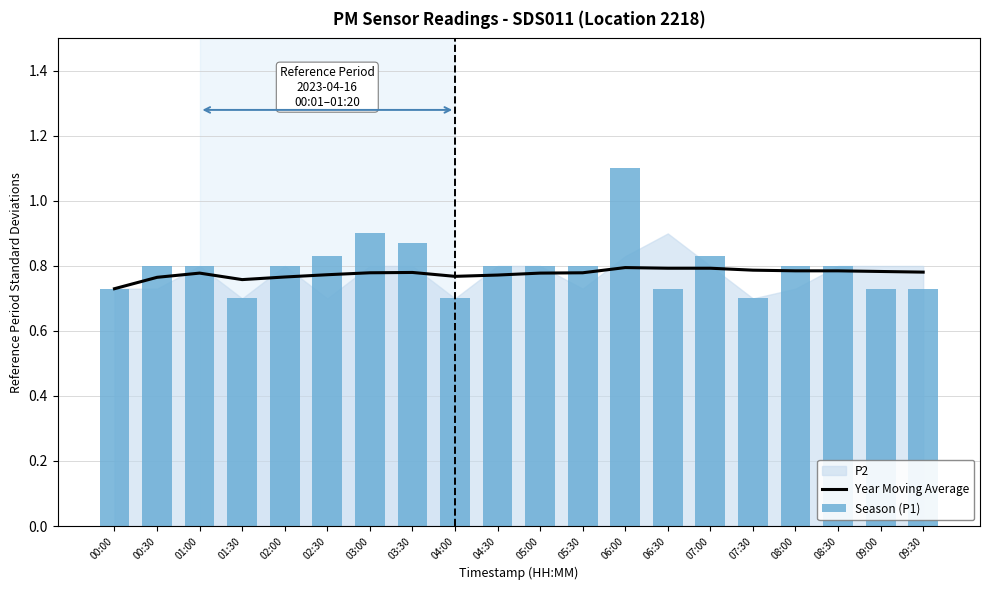

Which series has the largest total across all categories?

Season (P1)